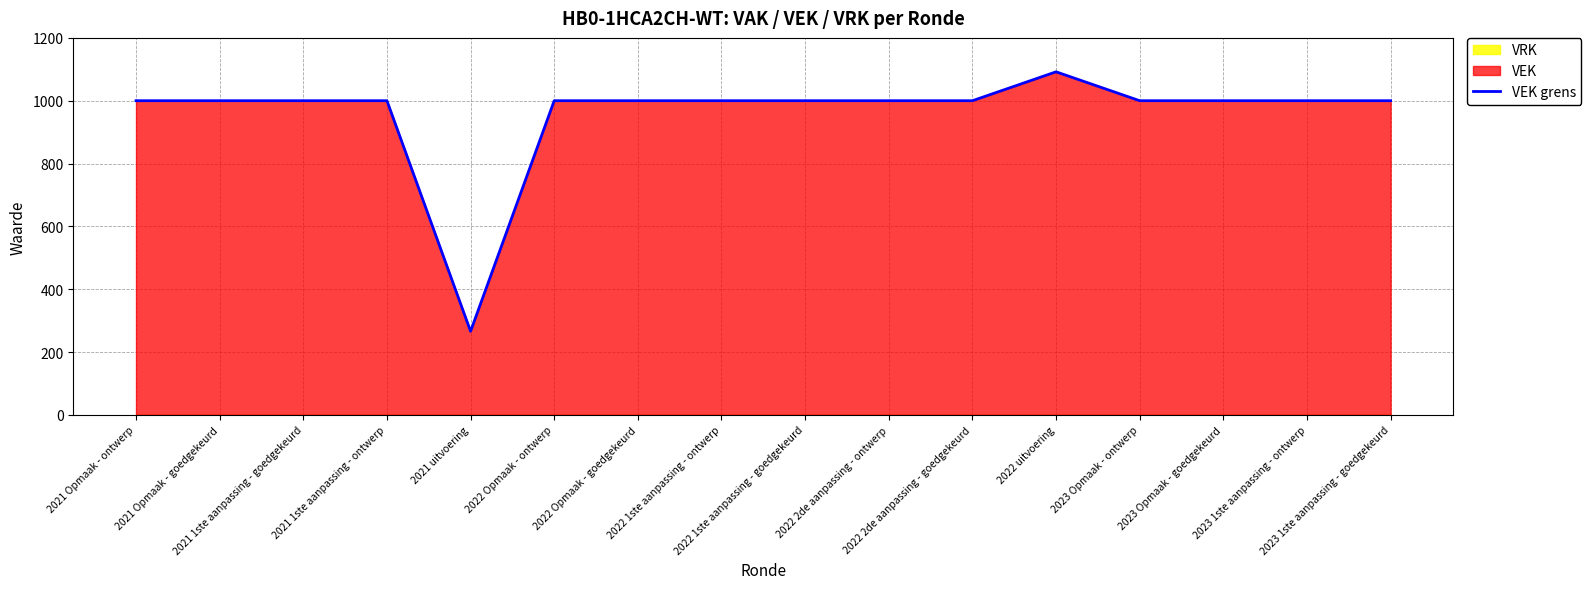

What is the label of the 10th point from the left?

2022 2de aanpassing - ontwerp